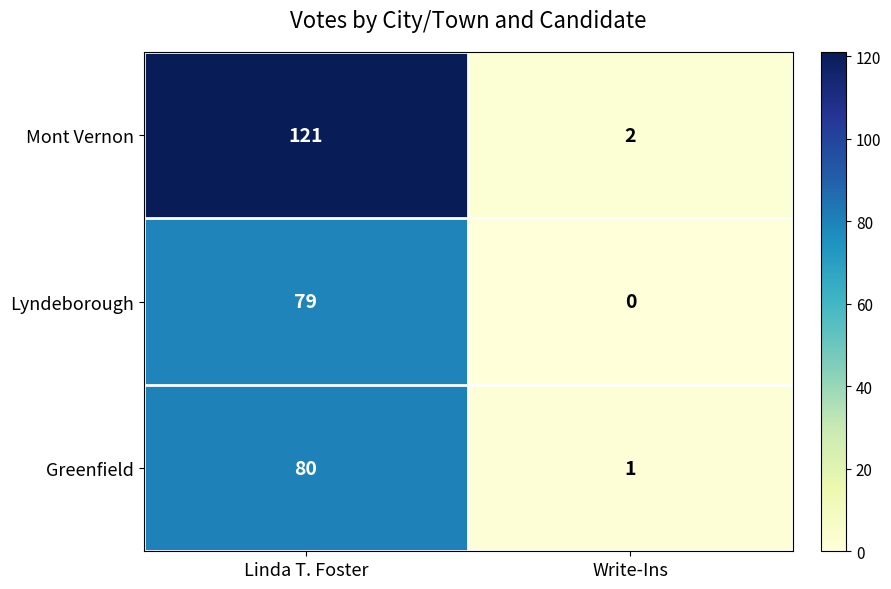

What is the difference between the highest and lowest values at Linda T. Foster?

42